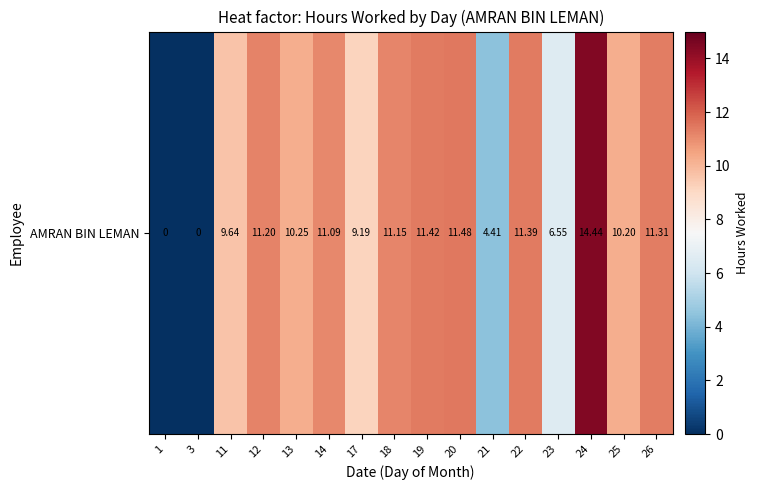

What is the difference between the second highest and second lowest values?

11.5